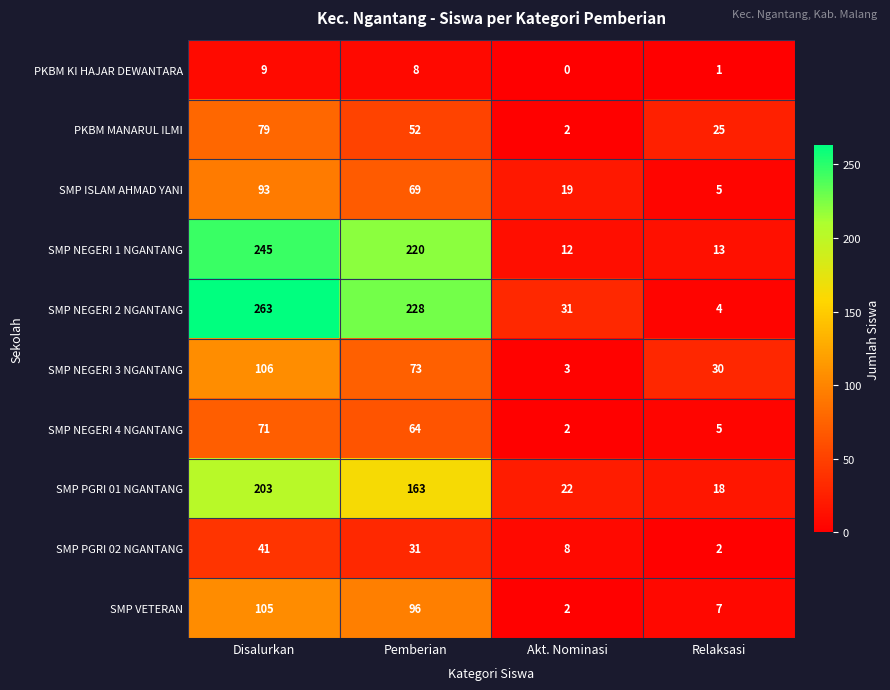

Which label corresponds to the largest value in the chart?

Disalurkan